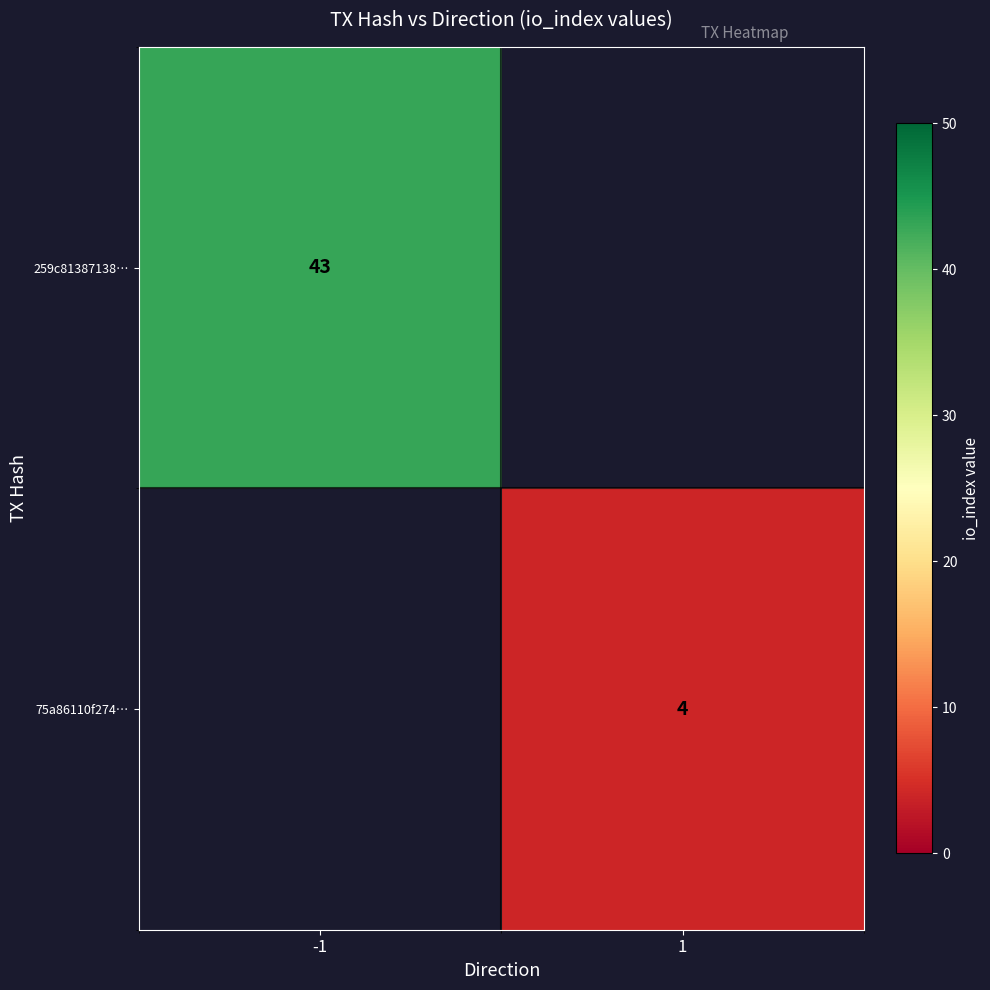

How many series are shown in this chart?

2